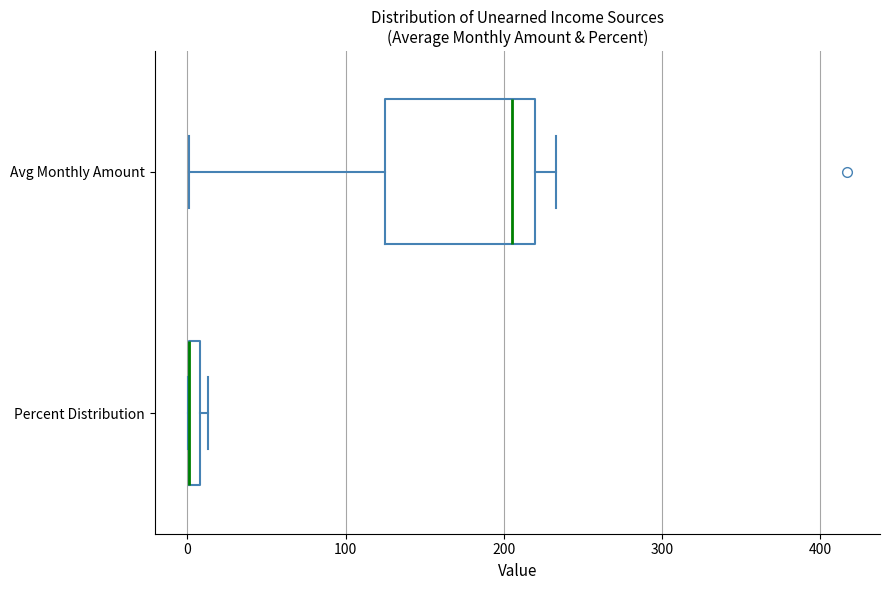

Which box is the widest, from its left edge to its right edge?

Avg Monthly Amount